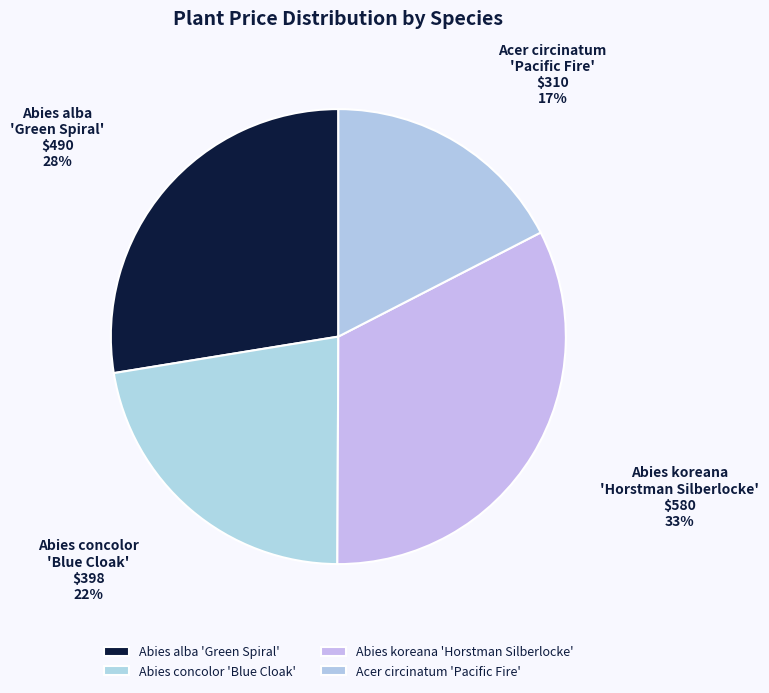

Rank the categories by value from highest to lowest.

Abies koreana 'Horstman Silberlocke', Abies alba 'Green Spiral', Abies concolor 'Blue Cloak', Acer circinatum 'Pacific Fire'